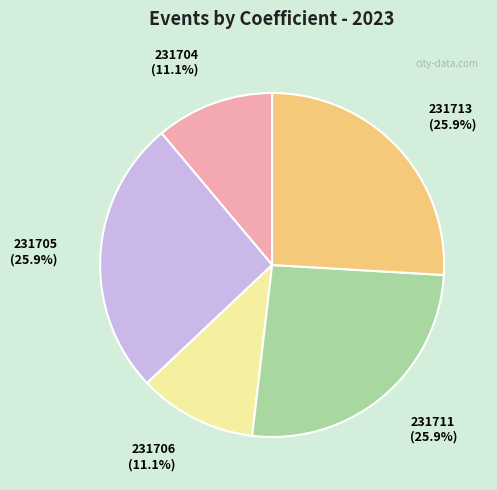

How many segments does this pie chart have?

5